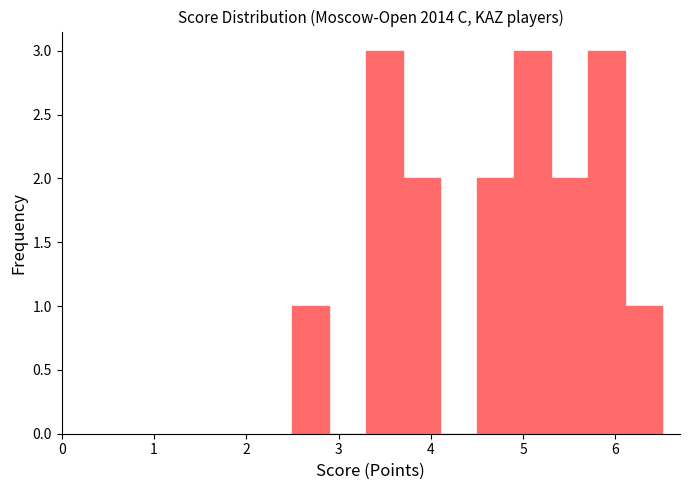

Reading left to right, list every bar in this chart as the range it spans on the x-axis followed by its height. The values are not printed on the chart, so give them approximately, as read against the axis.

2.5 to 2.9: 1
2.9 to 3.3: 0
3.3 to 3.7: 3
3.7 to 4.1: 2
4.1 to 4.5: 0
4.5 to 4.9: 2
4.9 to 5.3: 3
5.3 to 5.7: 2
5.7 to 6.1: 3
6.1 to 6.5: 1